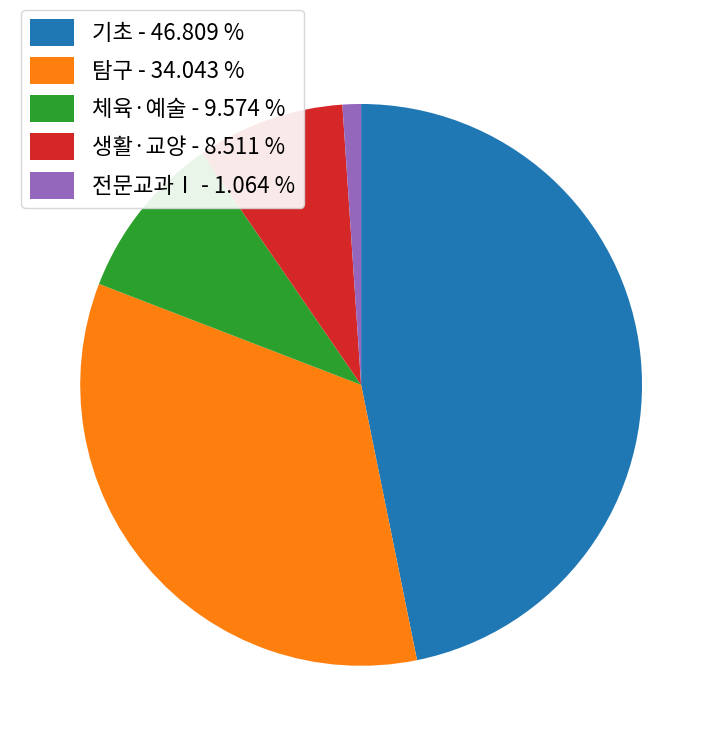

Between 전문교과Ⅰ - 1.064 % and 생활·교양 - 8.511 %, which is larger?

생활·교양 - 8.511 %